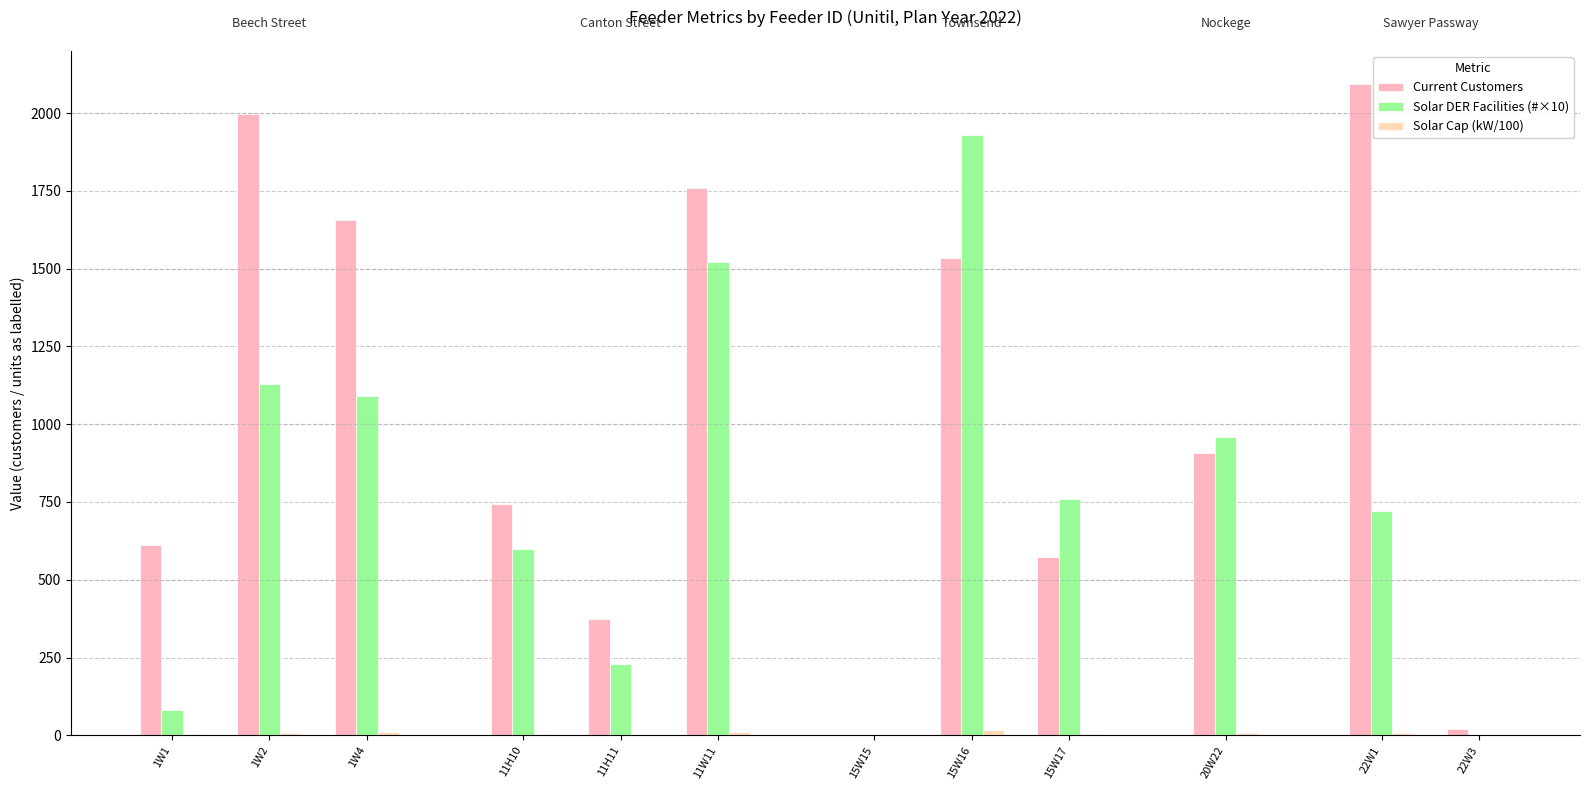

Count the number of categories in the chart.

12